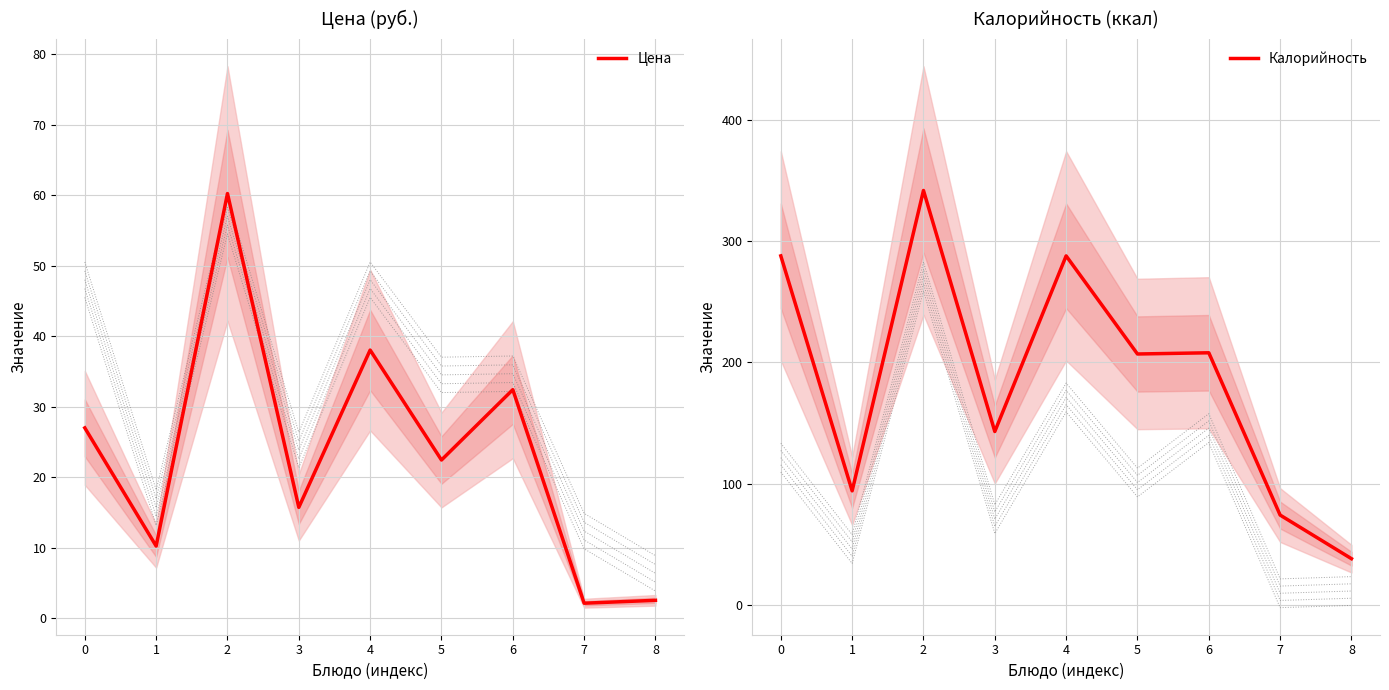

True or false: Калорийность has more than 0 interior local peaks.

True